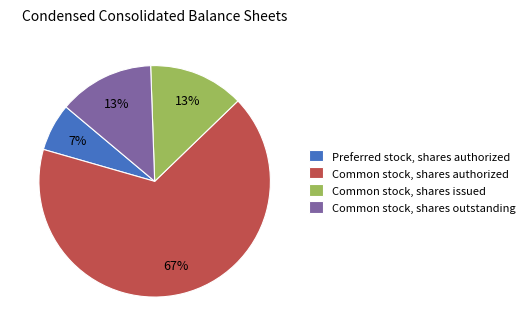

Between Common stock, shares authorized and Common stock, shares issued, which is larger?

Common stock, shares authorized